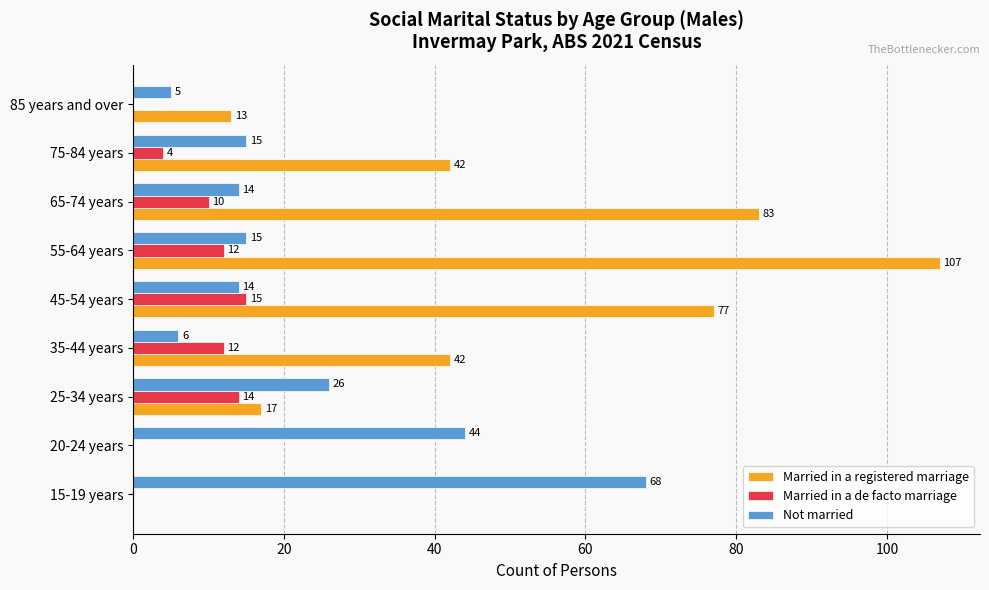

The value of Married in a registered marriage at 65-74 years is 140. True or false?

False